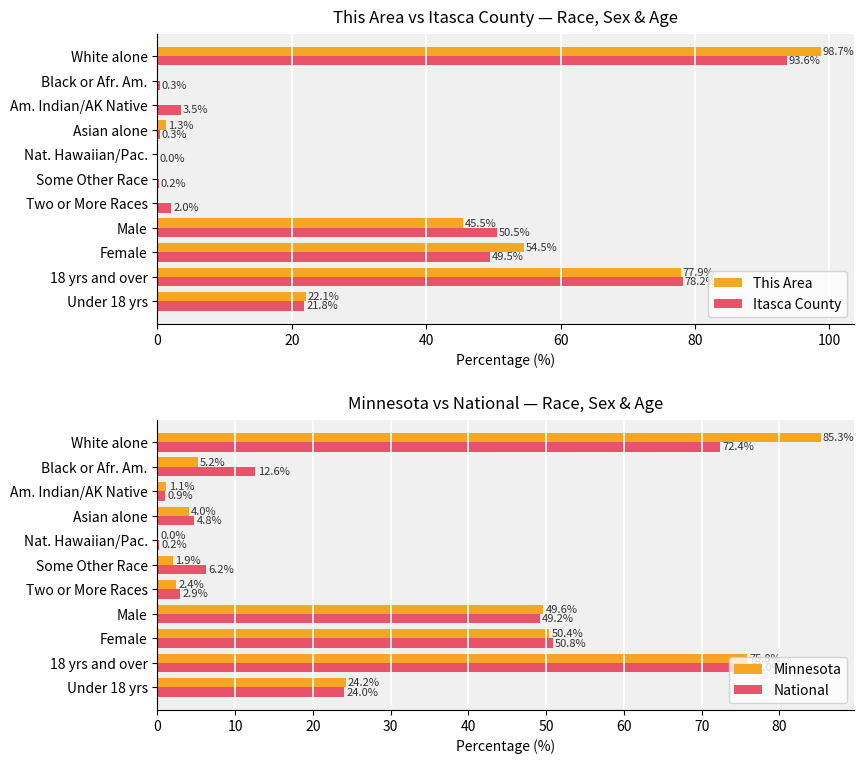

What is the sum of all Minnesota values?

300.0